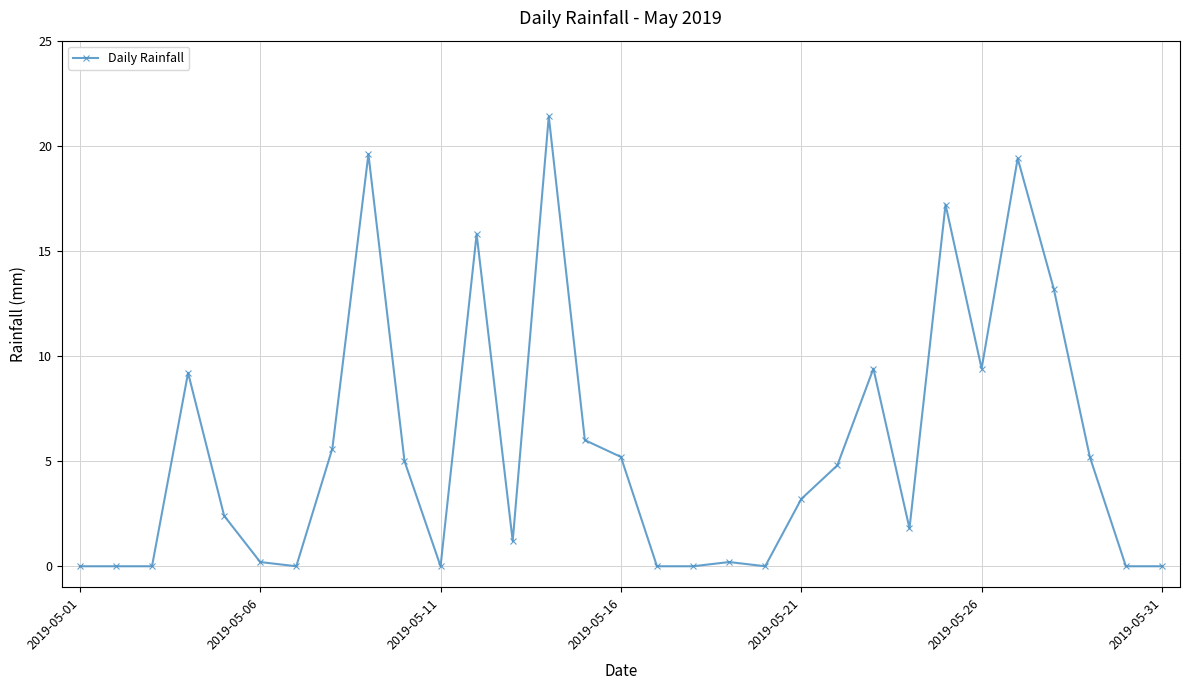

What is the maximum value shown in the chart?

21.4